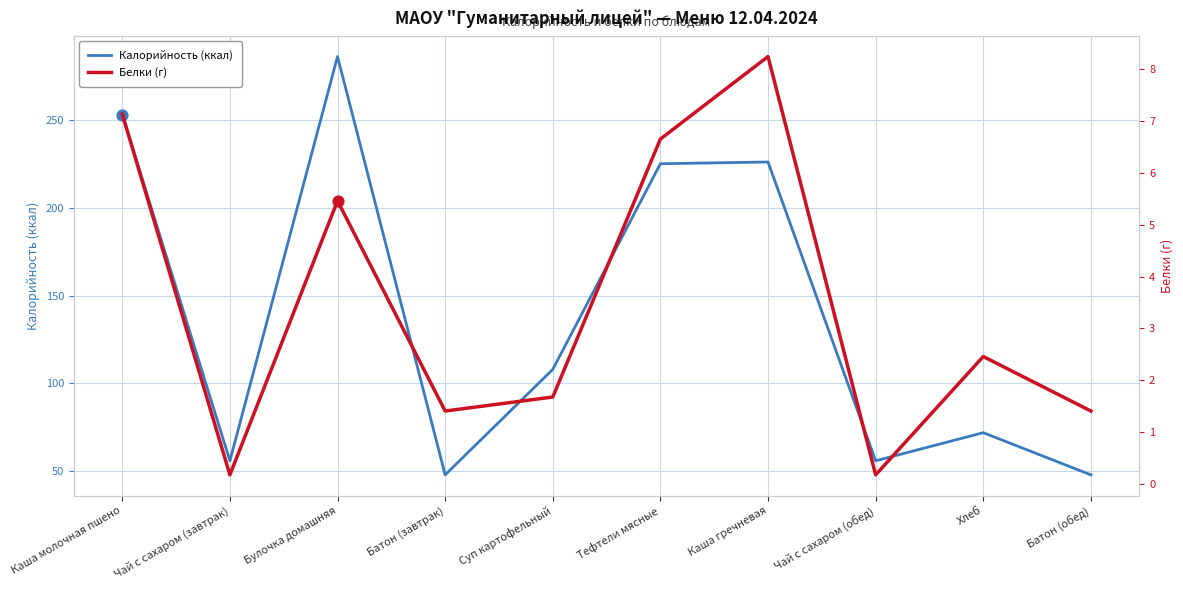

At how many categories does at least one series exceed 222?

4